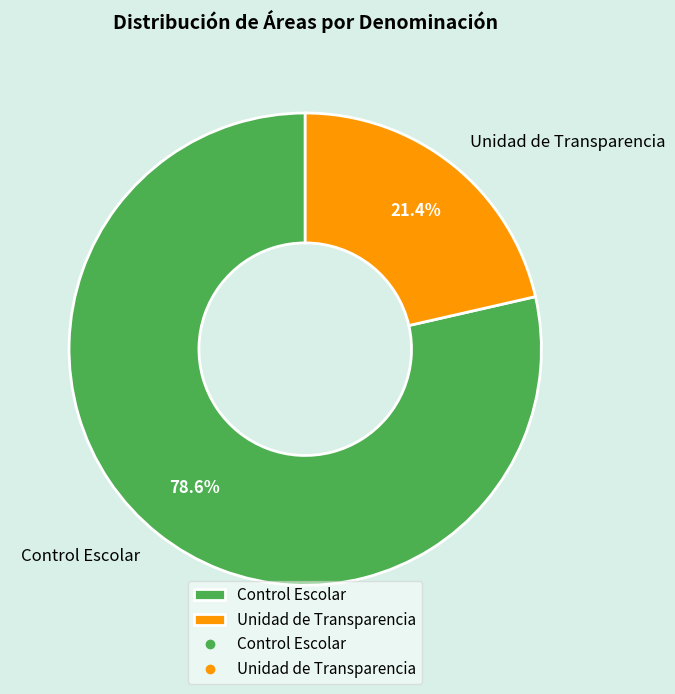

Count the number of slices in the pie.

2